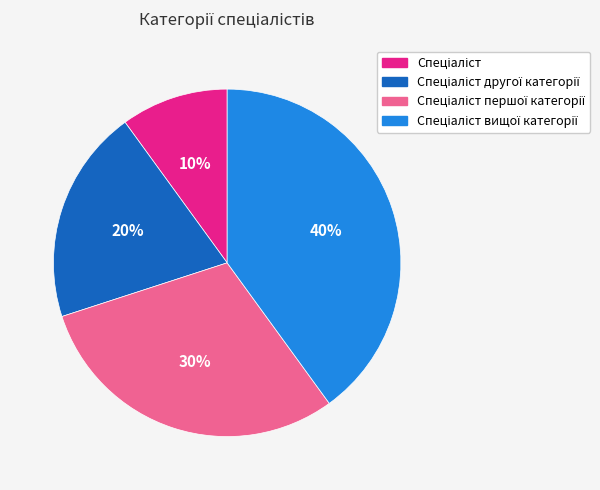

Does any single category account for the majority?

No